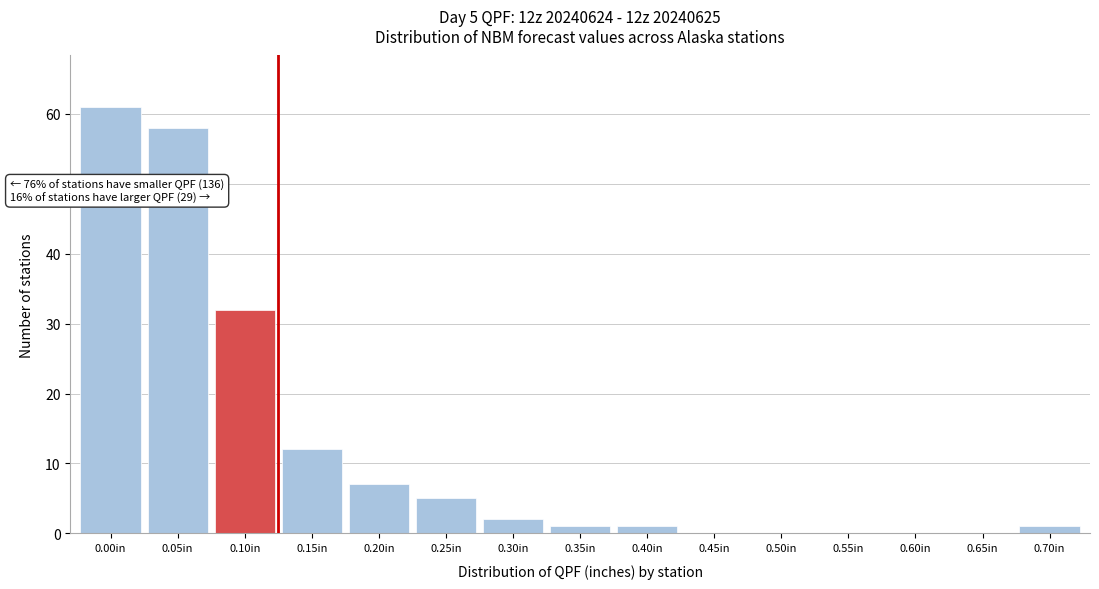

Reading right to left, what are all the values shown in this chart?

0.70in=1	0.65in=0	0.60in=0	0.55in=0	0.50in=0	0.45in=0	0.40in=1	0.35in=1	0.30in=2	0.25in=5	0.20in=7	0.15in=12	0.10in=32	0.05in=58	0.00in=61